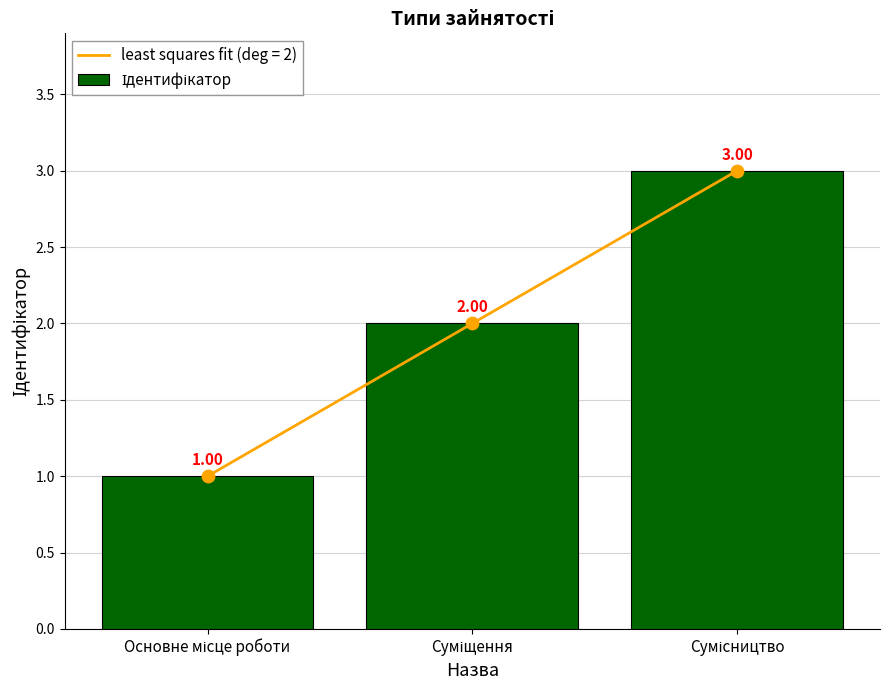

Which has a higher value, Сумісництво or Основне місце роботи?

Сумісництво